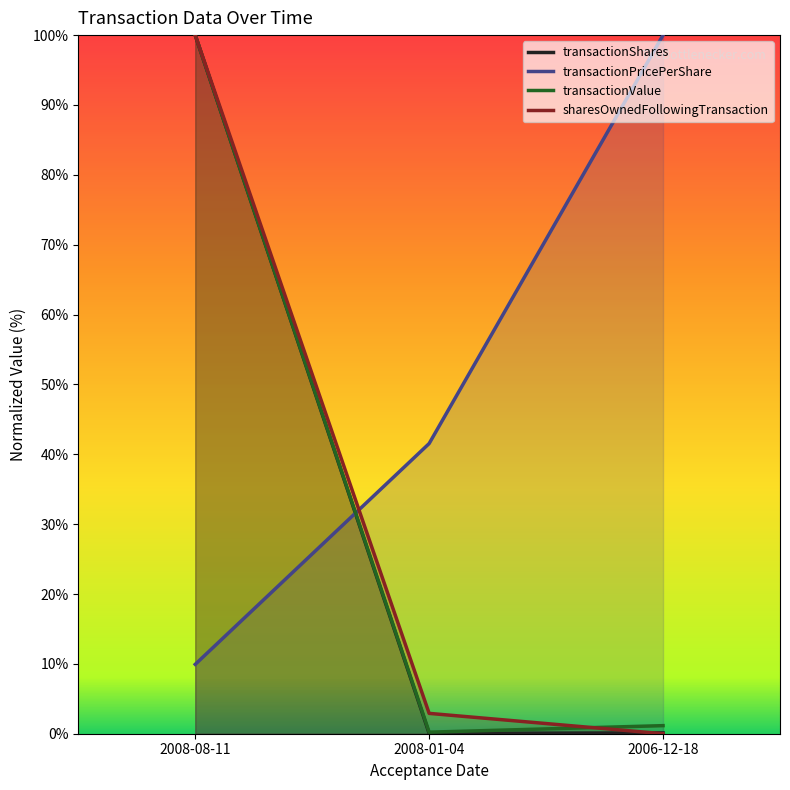

At which label is transactionShares closest to 50?

2006-12-18